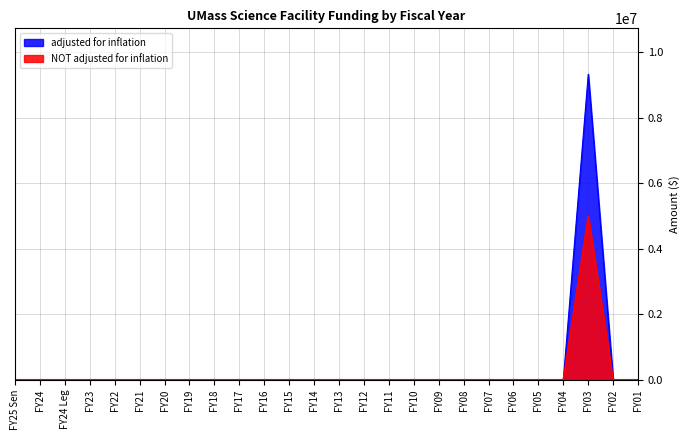

True or false: adjusted for inflation and NOT adjusted for inflation intersect in this chart.

False